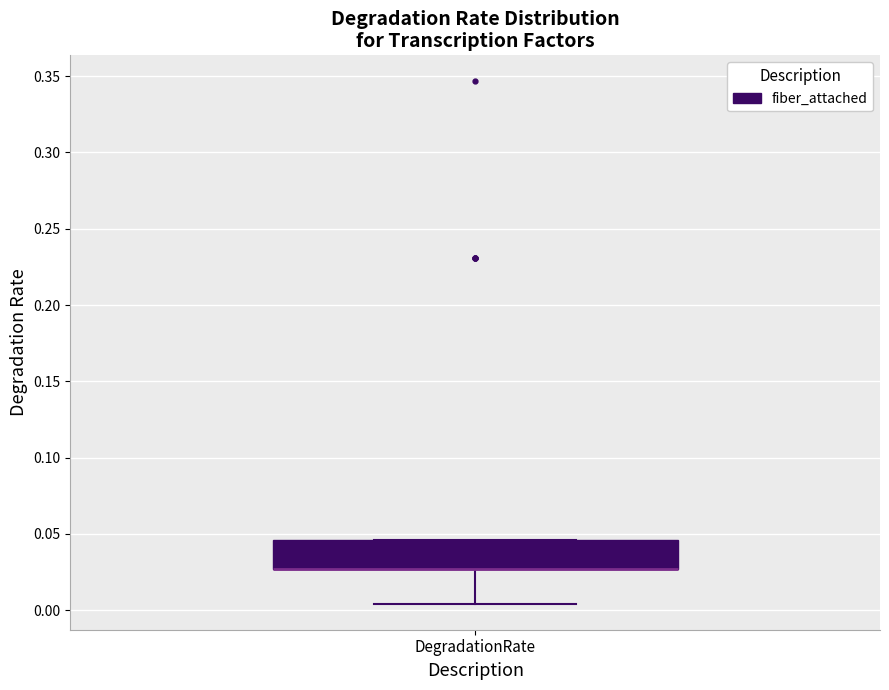

Read this box plot against the y-axis: the position of the median line, the range covered by the box, and the ends of both whiskers. The values are not printed on the chart, so give them approximately, as read against the axis.

median 0.025 (drawn on the box's lower edge), box 0.025 to 0.045, whiskers 0.005 to 0.045